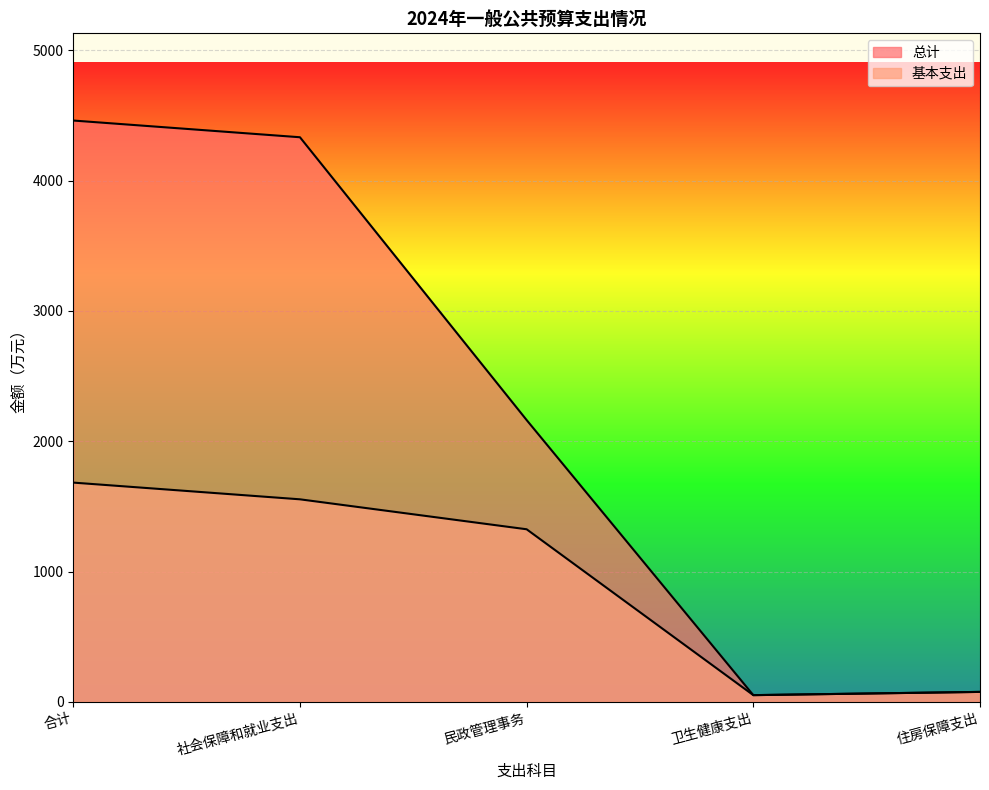

Which series has the largest total across all categories?

总计